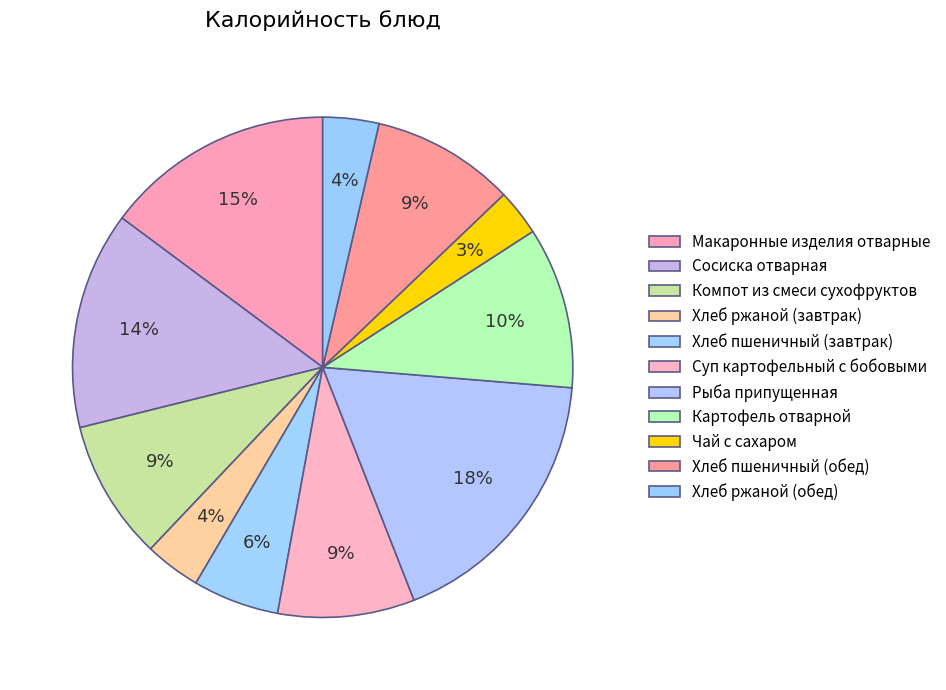

To the nearest percent, what is the combined percentage of Макаронные изделия отварные and Чай с сахаром?

18%